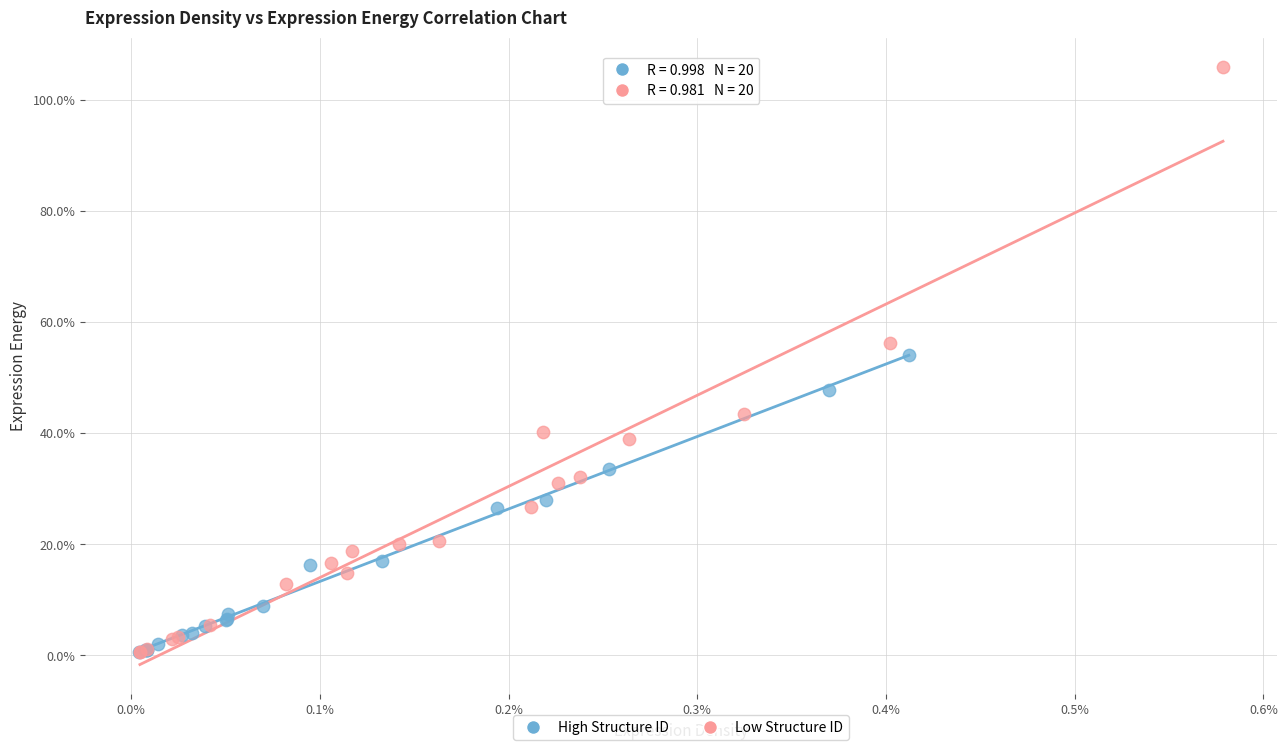

What are all the series names shown in the legend?

High Structure ID, Low Structure ID